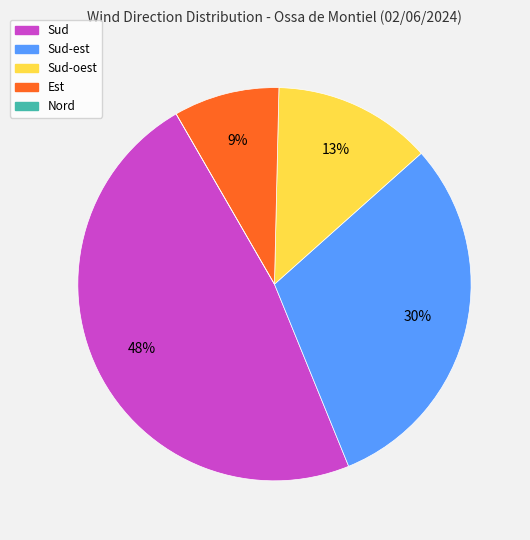

Between Sud-oest and Sud, which is larger?

Sud